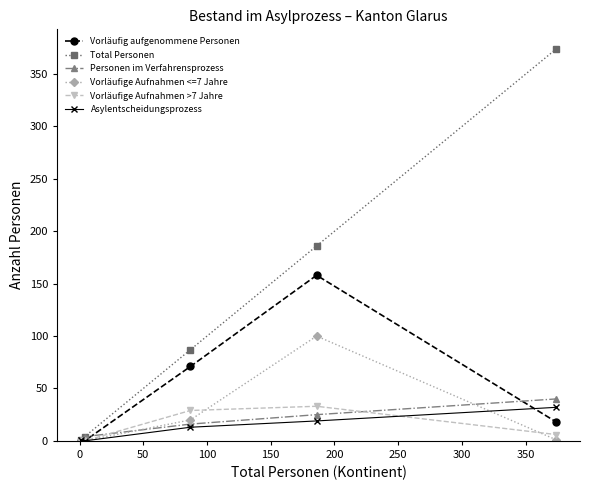

Which series has the largest range (max minus min)?

Total Personen